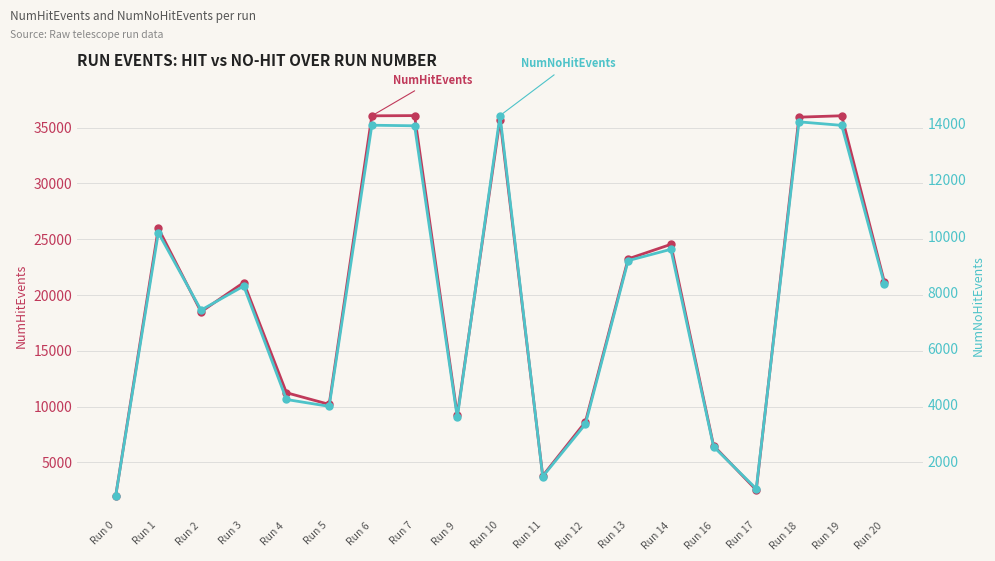

Reading left to right, list all the values displayed in this chart.

NumHitEvents: 1959	25987	18502	21127	11251	10206	36062	36082	9238	35720	3803	8639	23244	24544	6512	2533	35942	36067	21169
NumNoHitEvents: 745	10116	7366	8222	4190	3946	13938	13918	3554	14280	1452	3314	9125	9527	2514	1018	14058	13933	8291